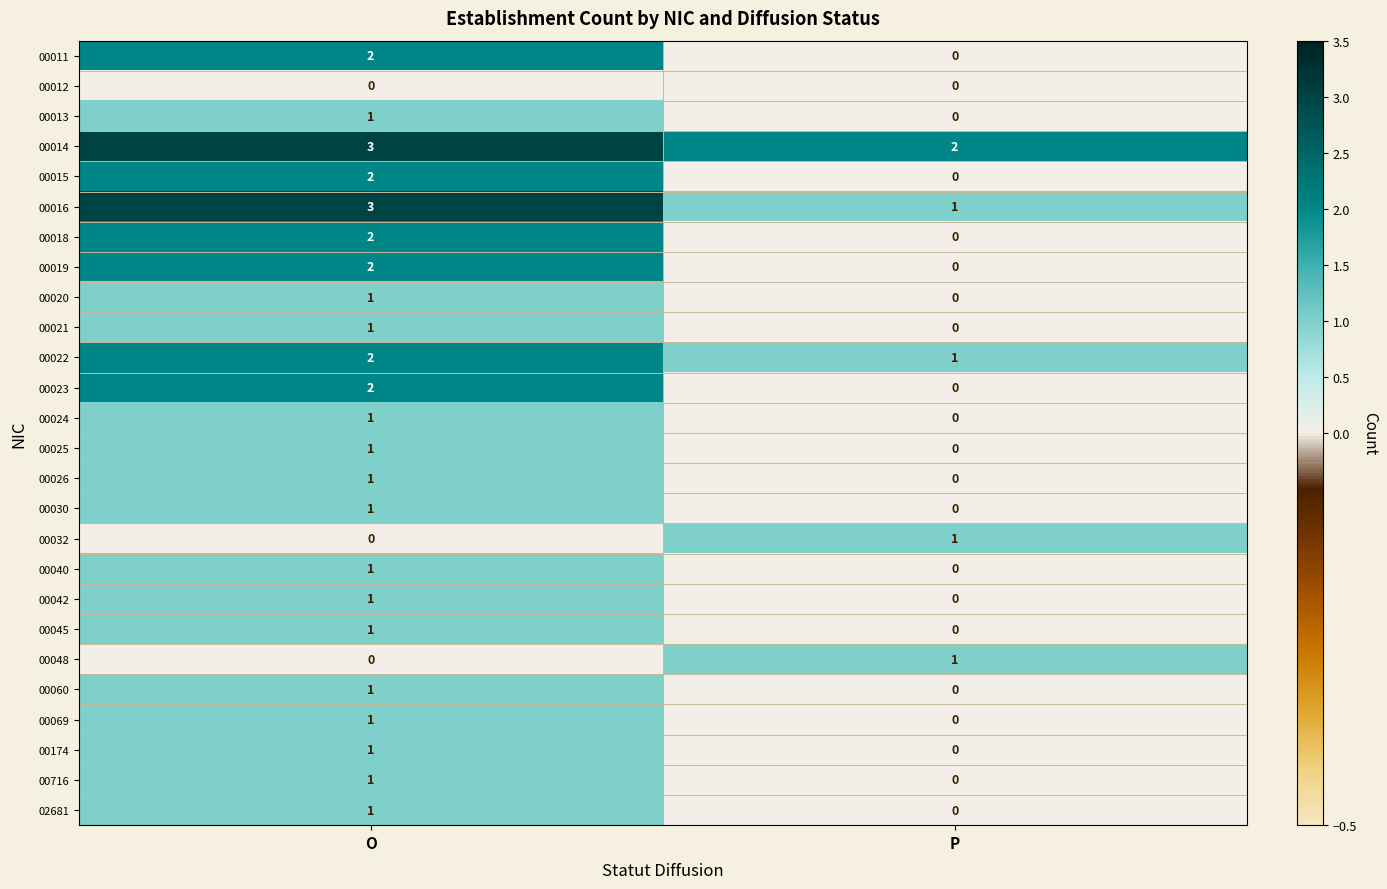

Rank the categories by 00032 value from lowest to highest.

O, P